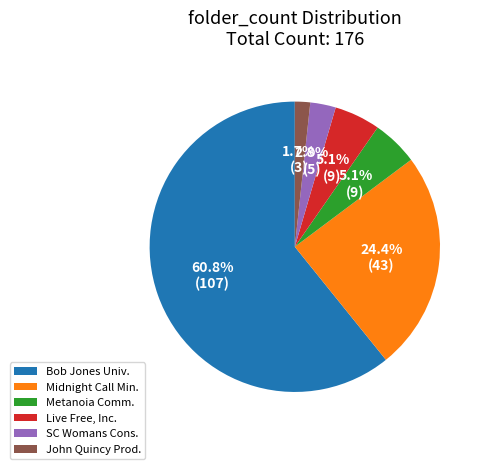

Between Bob Jones Univ. and SC Womans Cons., which is larger?

Bob Jones Univ.